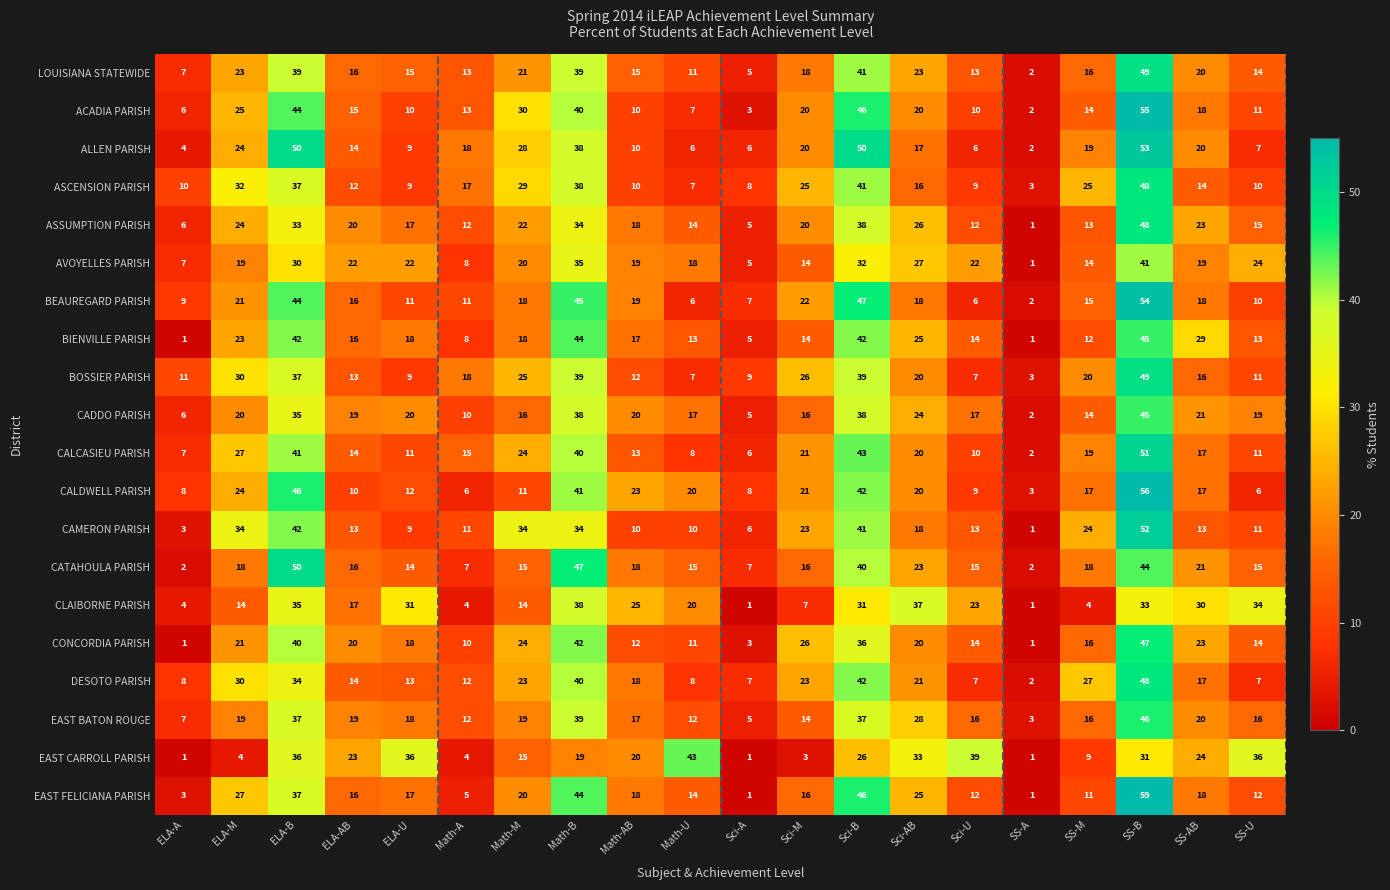

The value of ASSUMPTION PARISH at Sci-AB is 14. True or false?

False